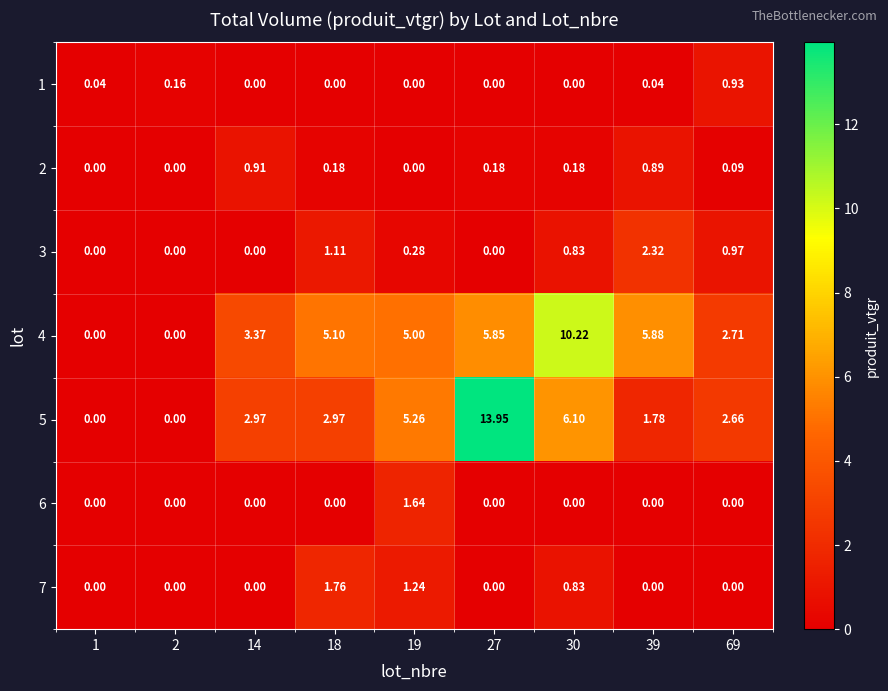

Is the value of 5 at 39 greater than the value of 1 at 69?

Yes